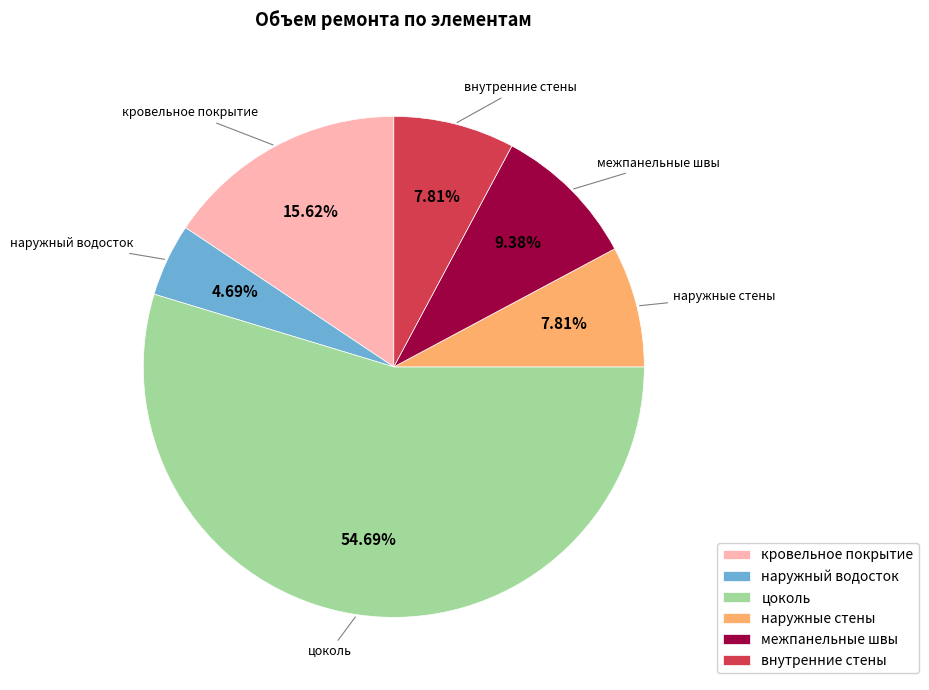

Is межпанельные швы the majority of the pie?

No